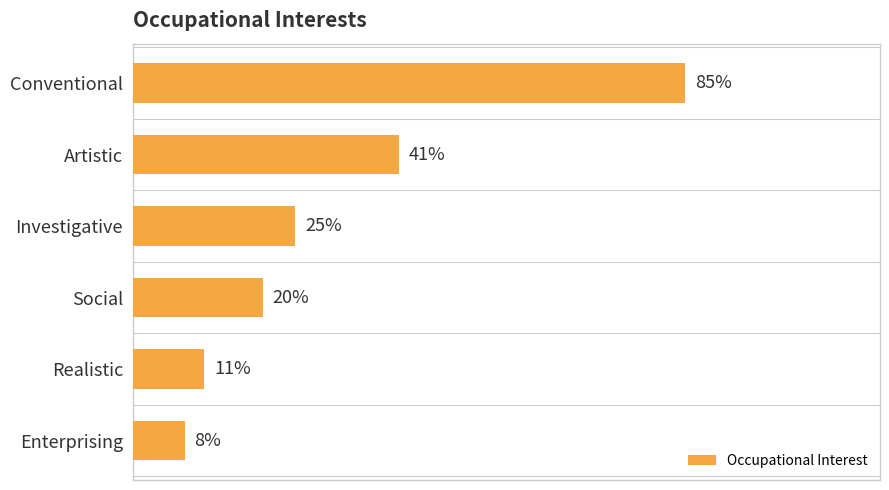

Which label corresponds to the largest value in the chart?

Conventional